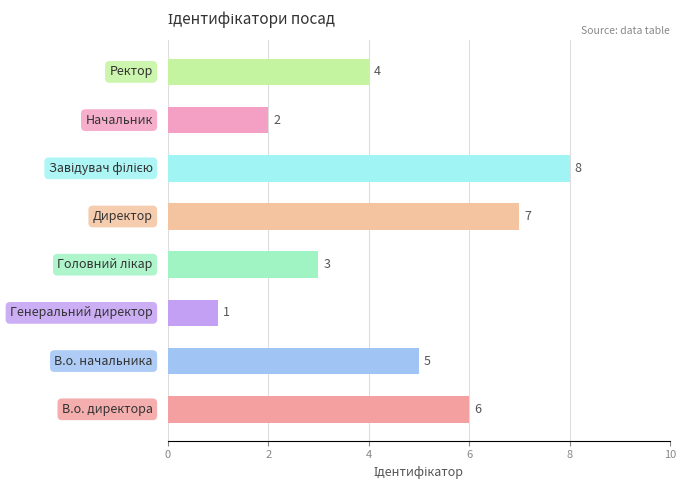

What is the greatest value displayed?

8